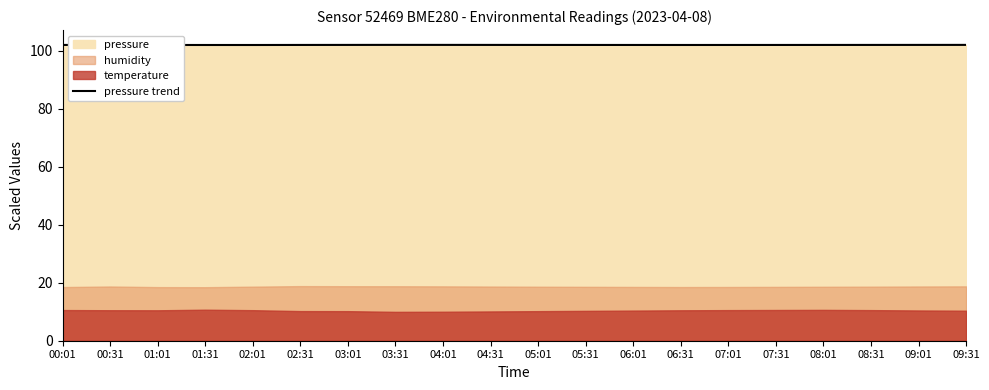

What is the sum of the values at 05:31 and 03:31?

204.1